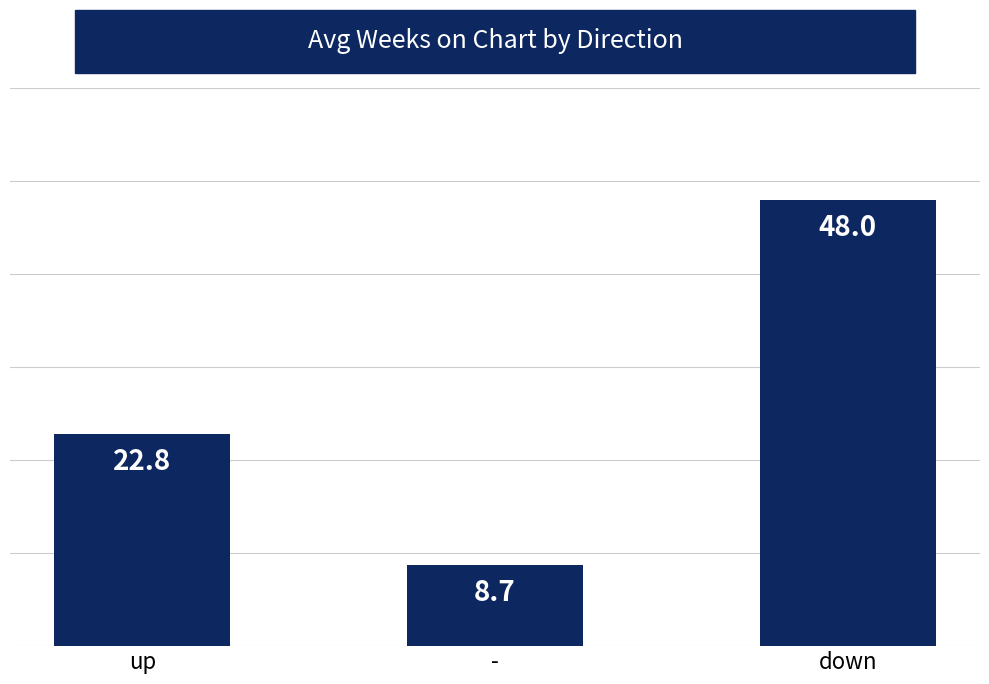

Rank the categories by value from highest to lowest.

down, up, -